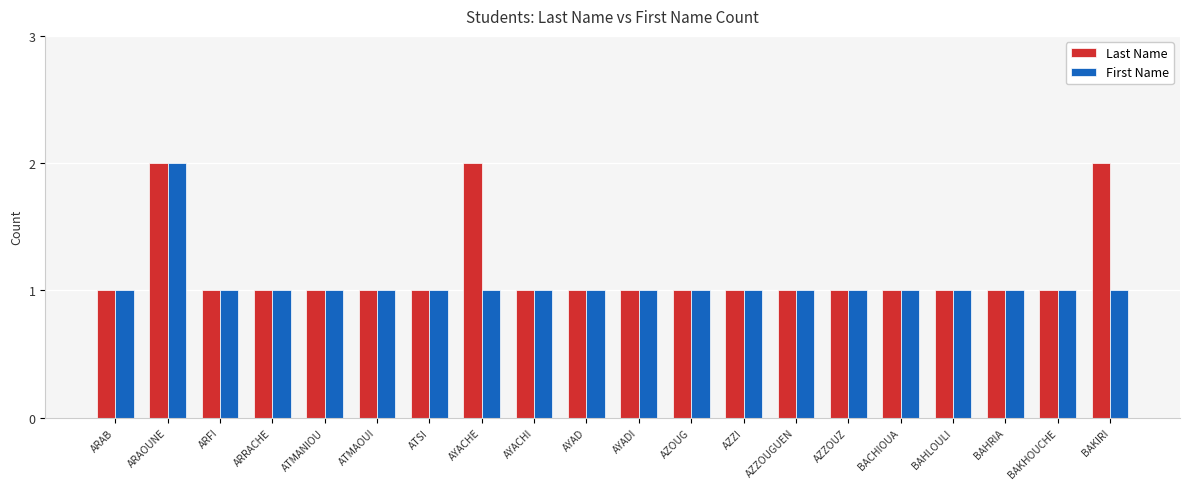

What is the difference between the maximum and minimum values in the Last Name series?

1